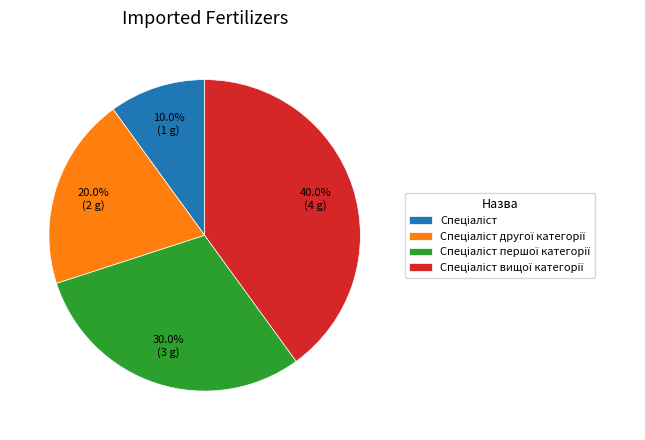

Is there a majority slice in this chart?

No